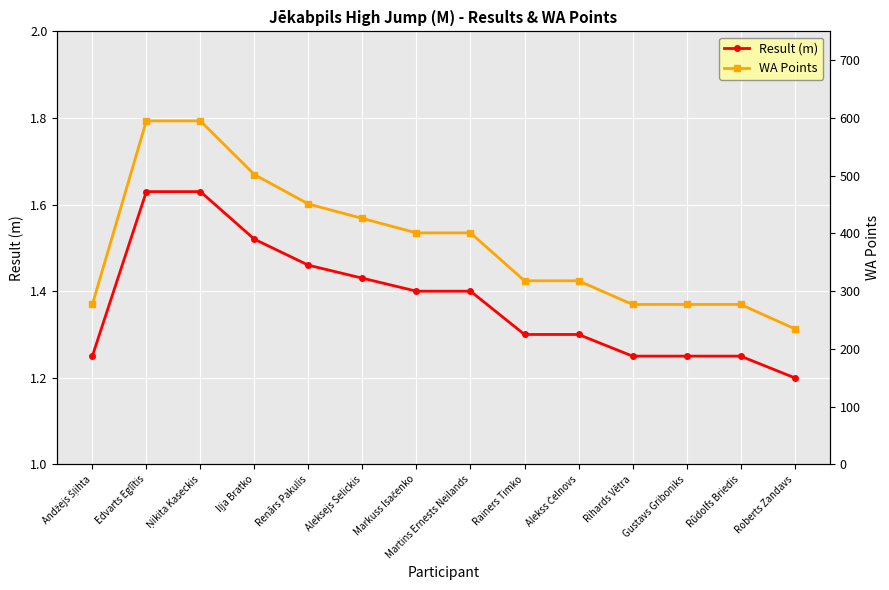

At which label does WA Points first exceed 401?

Edvarts Eglītis